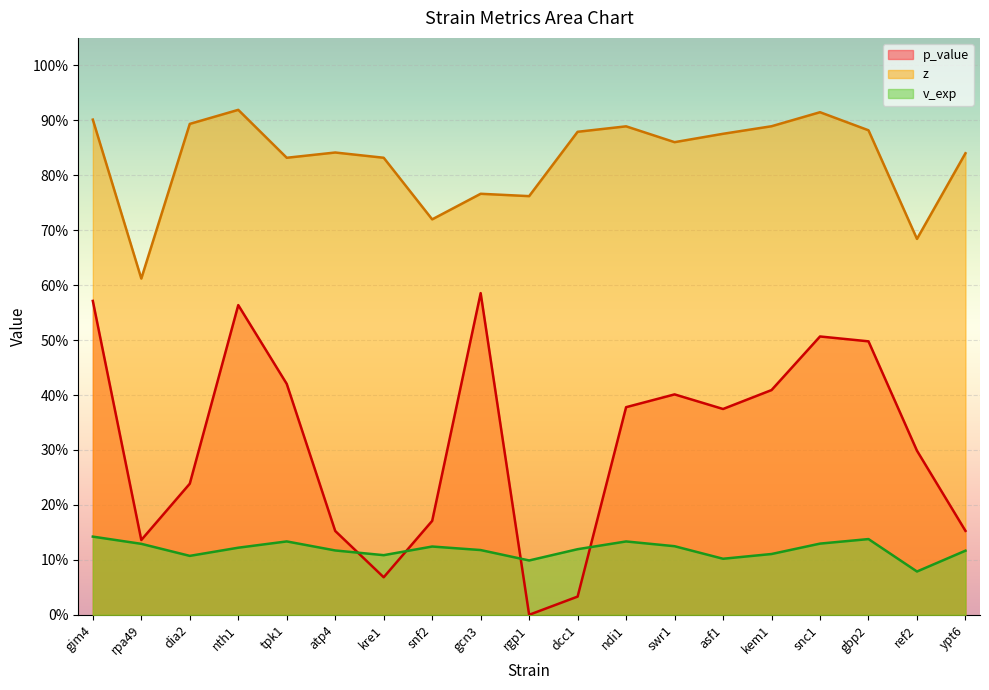

True or false: p_value and z intersect in this chart.

False